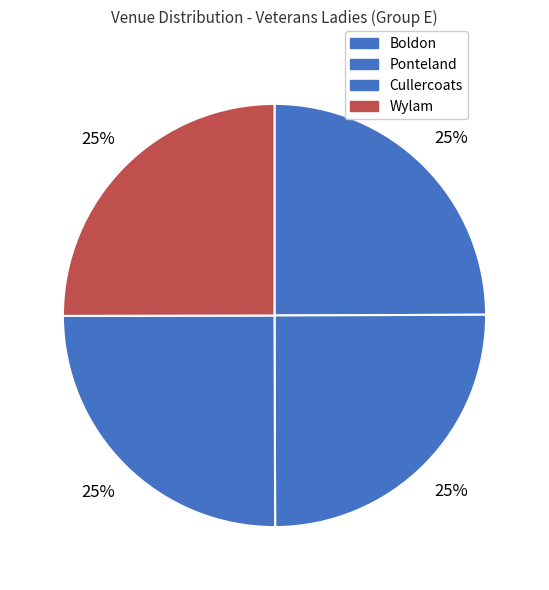

True or false: Cullercoats accounts for 25% of the total.

True